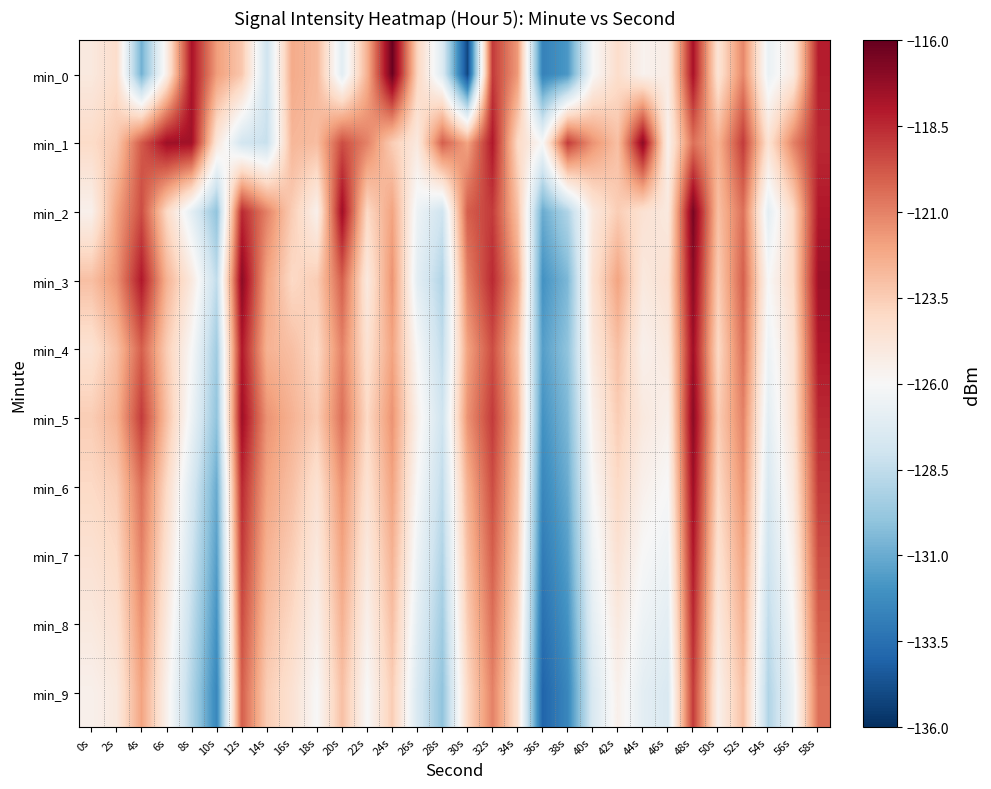

Reading left to right, list all the values displayed in this chart.

min_0: 0s=-125.0	2s=-124.2	4s=-130.7	6s=-125.3	8s=-117.8	10s=-121.8	12s=-123.3	14s=-128.0	16s=-122.3	18s=-122.8	20s=-127.1	22s=-122.5	24s=-116.2	26s=-123.8	28s=-127.3	30s=-135.1	32s=-119.0	34s=-121.7	36s=-132.7	38s=-131.8	40s=-126.0	42s=-124.2	44s=-125.6	46s=-125.3	48s=-117.8	50s=-124.6	52s=-121.1	54s=-126.7	56s=-125.1	58s=-118.2
min_1: 0s=-124.1	2s=-123.3	4s=-119.9	6s=-117.5	8s=-117.6	10s=-124.8	12s=-127.8	14s=-128.3	16s=-122.7	18s=-122.9	20s=-119.5	22s=-121.0	24s=-123.5	26s=-125.0	28s=-120.0	30s=-122.0	32s=-118.0	34s=-124.0	36s=-126.0	38s=-119.0	40s=-121.5	42s=-123.0	44s=-117.0	46s=-125.5	48s=-120.5	50s=-122.5	52s=-119.0	54s=-124.5	56s=-121.0	58s=-118.5
min_2: 0s=-125.5	2s=-122.0	4s=-119.5	6s=-124.0	8s=-127.0	10s=-130.0	12s=-118.5	14s=-121.0	16s=-123.5	18s=-125.5	20s=-117.5	22s=-124.0	24s=-122.0	26s=-126.5	28s=-128.0	30s=-120.0	32s=-119.0	34s=-123.0	36s=-131.0	38s=-129.0	40s=-125.0	42s=-123.5	44s=-124.5	46s=-125.0	48s=-116.5	50s=-123.0	52s=-120.5	54s=-127.0	56s=-124.0	58s=-118.0
min_3: 0s=-123.0	2s=-121.5	4s=-118.0	6s=-122.5	8s=-125.0	10s=-128.5	12s=-117.0	14s=-122.0	16s=-124.0	18s=-123.5	20s=-120.0	22s=-125.0	24s=-121.5	26s=-127.0	28s=-129.0	30s=-121.0	32s=-118.5	34s=-122.0	36s=-132.0	38s=-130.5	40s=-124.5	42s=-122.0	44s=-125.0	46s=-124.5	48s=-117.0	50s=-123.5	52s=-120.0	54s=-126.0	56s=-124.0	58s=-117.5
min_4: 0s=-124.5	2s=-123.0	4s=-120.0	6s=-123.5	8s=-126.0	10s=-129.5	12s=-118.0	14s=-122.5	16s=-123.0	18s=-124.0	20s=-121.0	22s=-124.5	24s=-122.0	26s=-126.0	28s=-128.5	30s=-122.0	32s=-119.5	34s=-123.0	36s=-131.5	38s=-130.0	40s=-125.0	42s=-123.0	44s=-125.5	46s=-125.0	48s=-117.5	50s=-124.0	52s=-120.5	54s=-126.5	56s=-124.5	58s=-118.0
min_5: 0s=-123.5	2s=-122.5	4s=-119.0	6s=-123.0	8s=-126.5	10s=-130.0	12s=-117.5	14s=-121.5	16s=-122.5	18s=-123.5	20s=-120.5	22s=-124.0	24s=-121.5	26s=-125.5	28s=-128.0	30s=-121.5	32s=-119.0	34s=-122.5	36s=-132.0	38s=-130.5	40s=-125.5	42s=-123.5	44s=-125.0	46s=-125.5	48s=-117.0	50s=-123.5	52s=-121.0	54s=-127.0	56s=-124.5	58s=-118.5
min_6: 0s=-124.0	2s=-123.5	4s=-120.5	6s=-124.0	8s=-127.5	10s=-131.0	12s=-118.5	14s=-122.0	16s=-123.0	18s=-124.5	20s=-121.5	22s=-124.5	24s=-122.0	26s=-126.0	28s=-128.5	30s=-122.5	32s=-119.5	34s=-123.0	36s=-132.5	38s=-131.0	40s=-126.0	42s=-124.0	44s=-125.5	46s=-126.0	48s=-117.5	50s=-124.0	52s=-121.5	54s=-127.5	56s=-125.0	58s=-119.0
min_7: 0s=-124.5	2s=-124.0	4s=-121.0	6s=-124.5	8s=-128.0	10s=-131.5	12s=-119.0	14s=-122.5	16s=-123.5	18s=-125.0	20s=-122.0	22s=-125.0	24s=-122.5	26s=-126.5	28s=-129.0	30s=-123.0	32s=-120.0	34s=-123.5	36s=-133.0	38s=-131.5	40s=-126.5	42s=-124.5	44s=-126.0	46s=-126.5	48s=-118.0	50s=-124.5	52s=-122.0	54s=-128.0	56s=-125.5	58s=-119.5
min_8: 0s=-125.0	2s=-124.5	4s=-121.5	6s=-125.0	8s=-128.5	10s=-132.0	12s=-119.5	14s=-123.0	16s=-124.0	18s=-125.5	20s=-122.5	22s=-125.5	24s=-123.0	26s=-127.0	28s=-129.5	30s=-123.5	32s=-120.5	34s=-124.0	36s=-133.5	38s=-132.0	40s=-127.0	42s=-125.0	44s=-126.5	46s=-127.0	48s=-118.5	50s=-125.0	52s=-122.5	54s=-128.5	56s=-126.0	58s=-120.0
min_9: 0s=-125.5	2s=-125.0	4s=-122.0	6s=-125.5	8s=-129.0	10s=-132.5	12s=-120.0	14s=-123.5	16s=-124.5	18s=-126.0	20s=-123.0	22s=-126.0	24s=-123.5	26s=-127.5	28s=-130.0	30s=-124.0	32s=-121.0	34s=-124.5	36s=-134.0	38s=-132.5	40s=-127.5	42s=-125.5	44s=-127.0	46s=-127.5	48s=-119.0	50s=-125.5	52s=-123.0	54s=-129.0	56s=-126.5	58s=-120.5